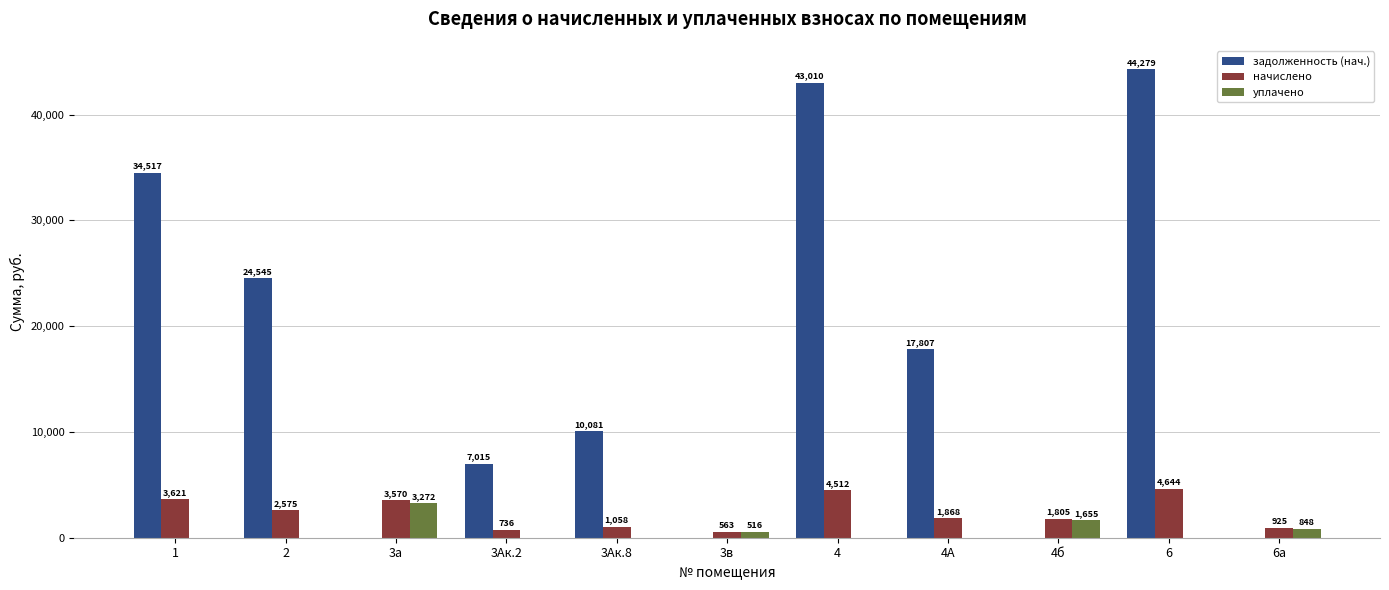

What is the maximum value for задолженность (нач.)?

44279.3